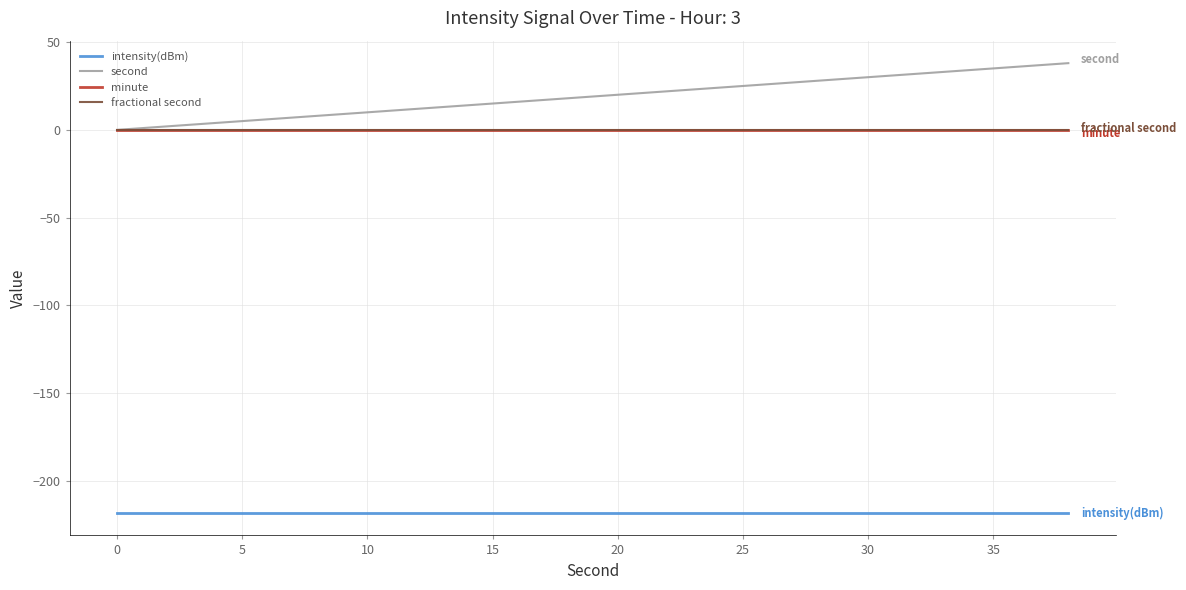

Reading left to right, what are all the values shown in this chart?

intensity(dBm): -218.2	-218.2	-218.2	-218.2	-218.2	-218.2	-218.2	-218.2	-218.2	-218.2	-218.2	-218.2	-218.2	-218.2	-218.2	-218.2	-218.2	-218.2	-218.2	-218.2
second: 0.0	2.0	4.0	6.0	8.0	10.0	12.0	14.0	16.0	18.0	20.0	22.0	24.0	26.0	28.0	30.0	32.0	34.0	36.0	38.0
minute: 0.0	0.0	0.0	0.0	0.0	0.0	0.0	0.0	0.0	0.0	0.0	0.0	0.0	0.0	0.0	0.0	0.0	0.0	0.0	0.0
fractional second: 0.0	0.0	0.0	0.0	0.0	0.0	0.0	0.0	0.0	0.0	0.0	0.0	0.0	0.0	0.0	0.0	0.0	0.0	0.0	0.0